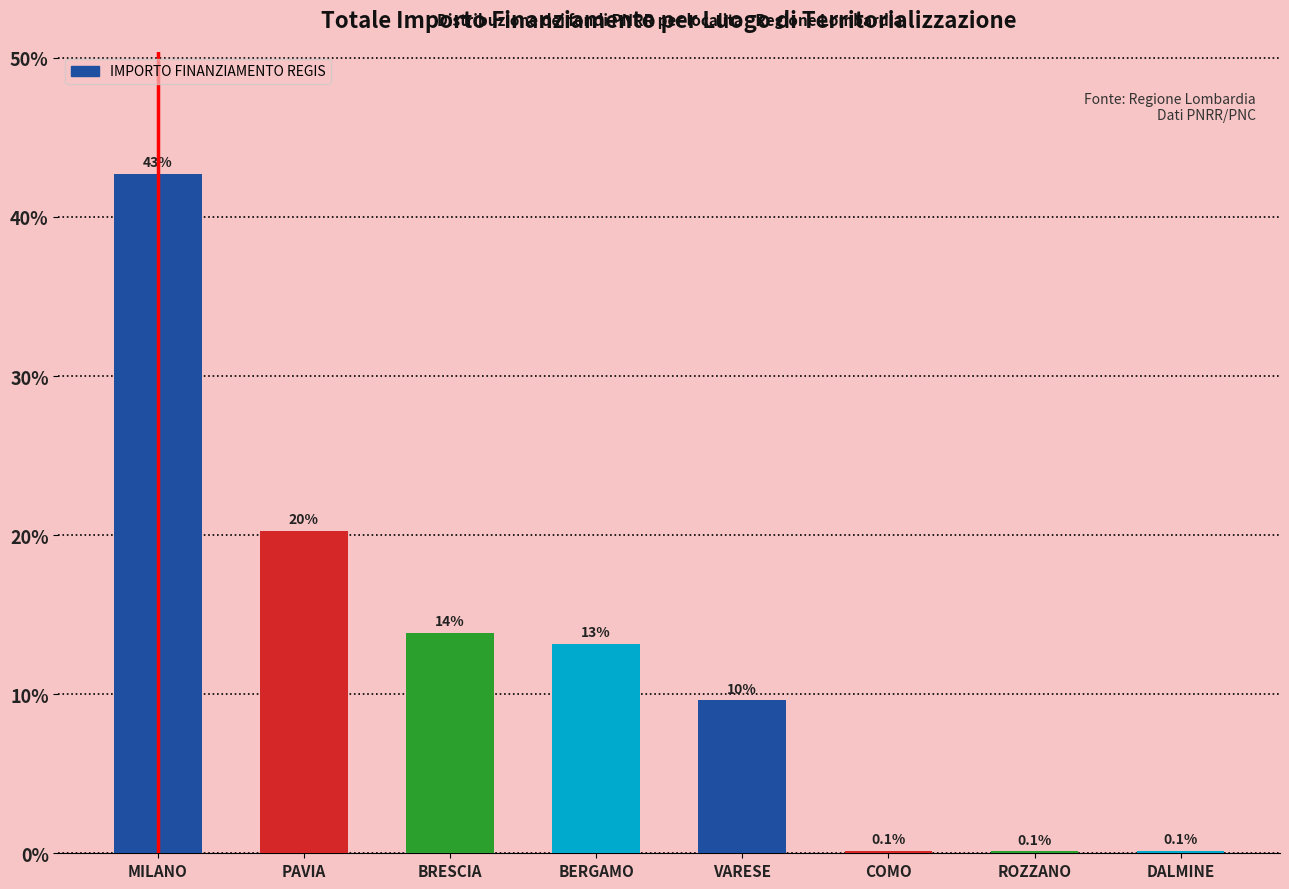

Read the value at COMO.

0.1